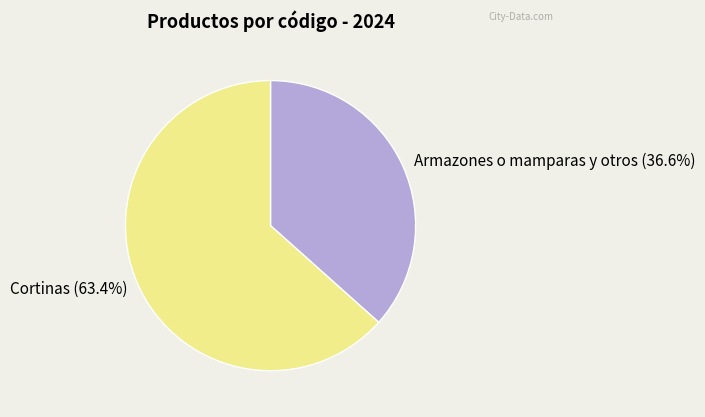

What percentage is the Cortinas slice, to the nearest percent?

63%